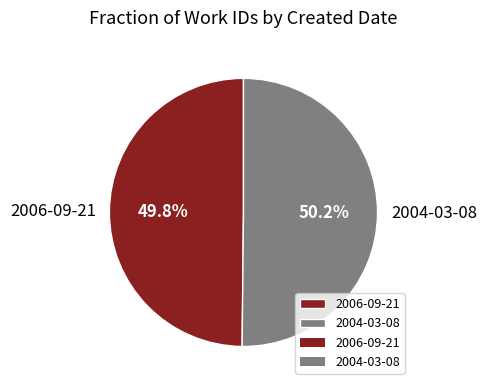

To the nearest percent, what is the average slice percentage?

50%